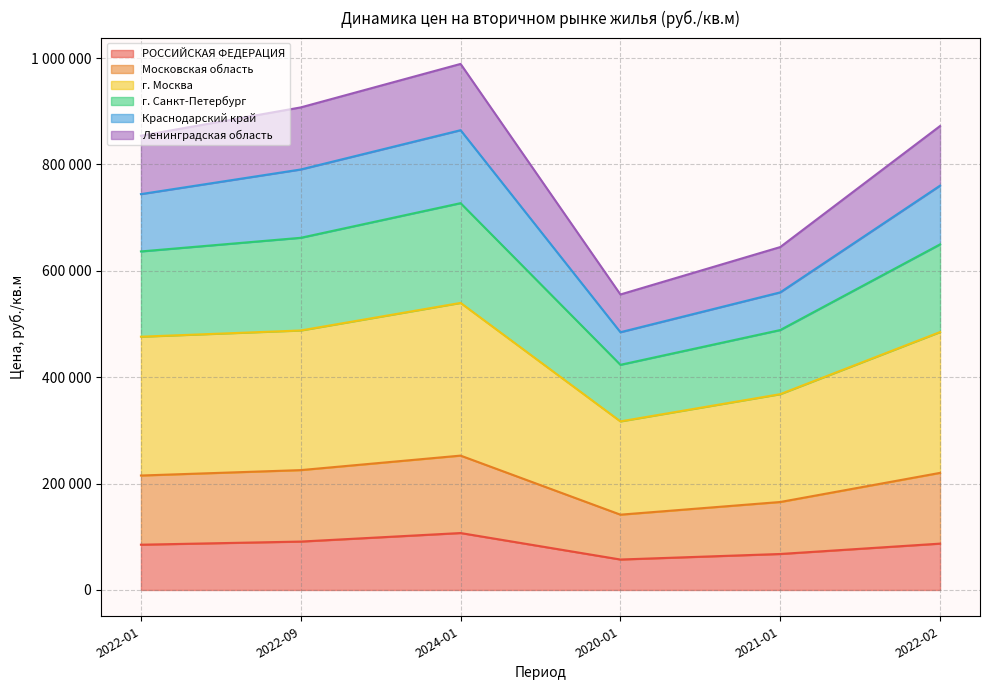

Does the chart display data point markers on the line(s)?

No